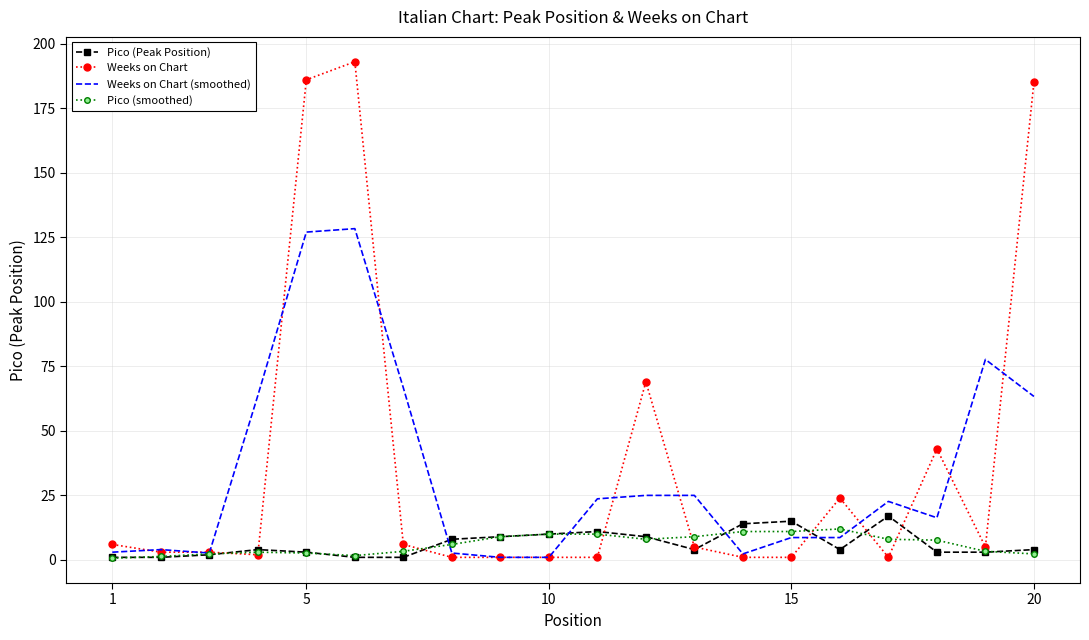

What are all the series names shown in the legend?

Pico (Peak Position), Weeks on Chart, Weeks on Chart (smoothed), Pico (smoothed)